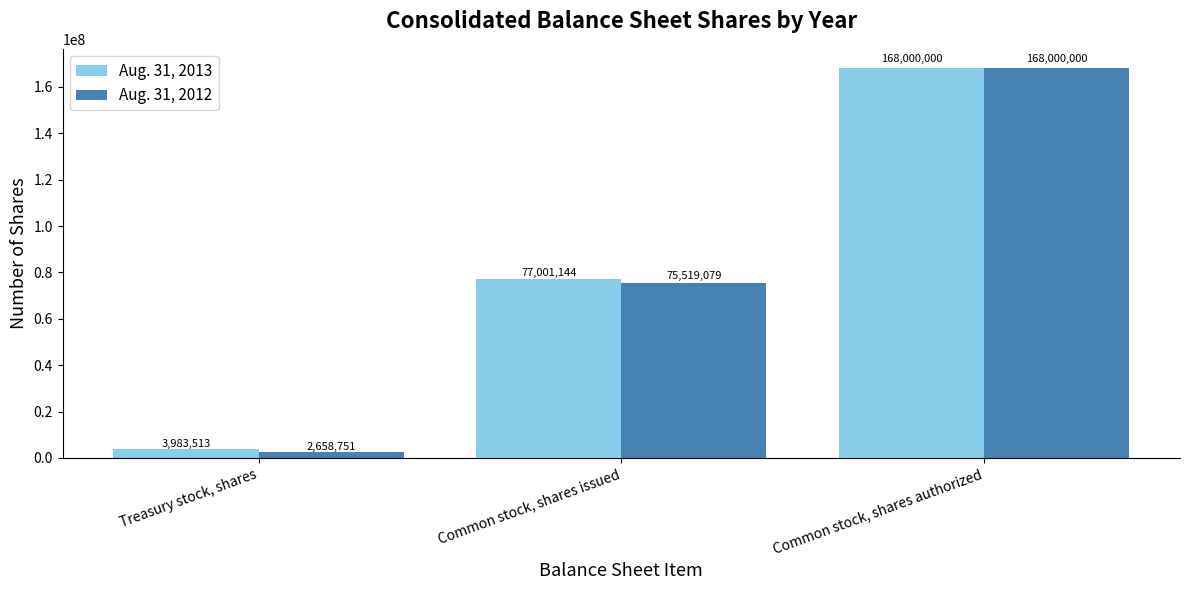

What is the maximum value shown in the chart?

168000000